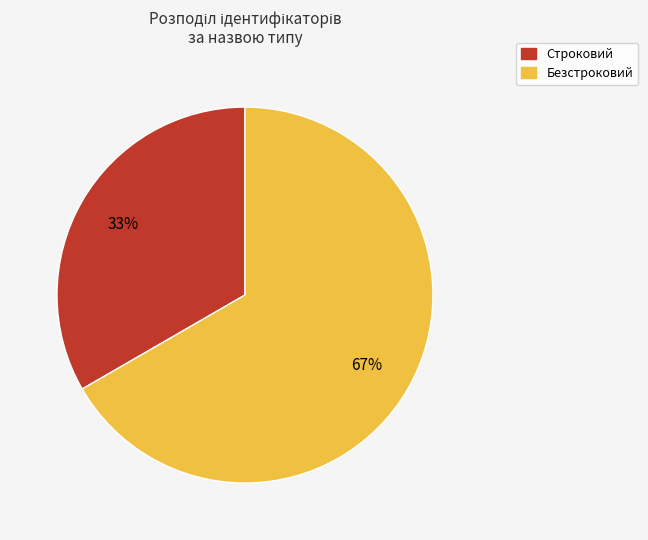

Count the number of slices in the pie.

2